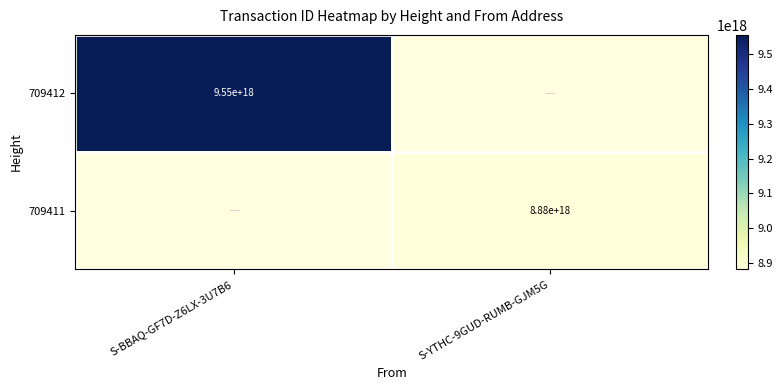

At which category does the chart reach its peak across all series?

S-BBAQ-GF7D-Z6LX-3U7B6